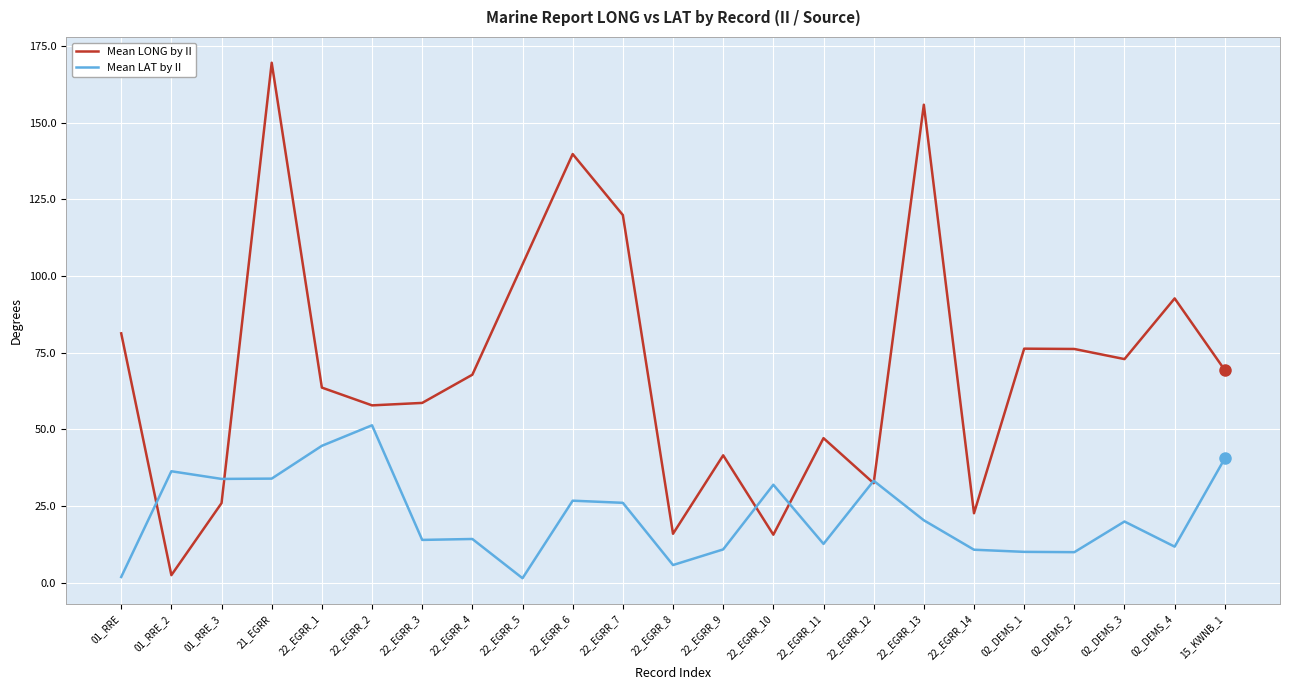

Count the number of categories in the chart.

23